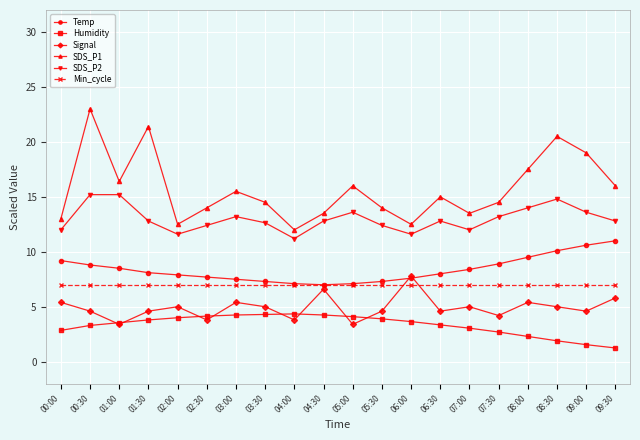

What position from the left is 00:00?

1